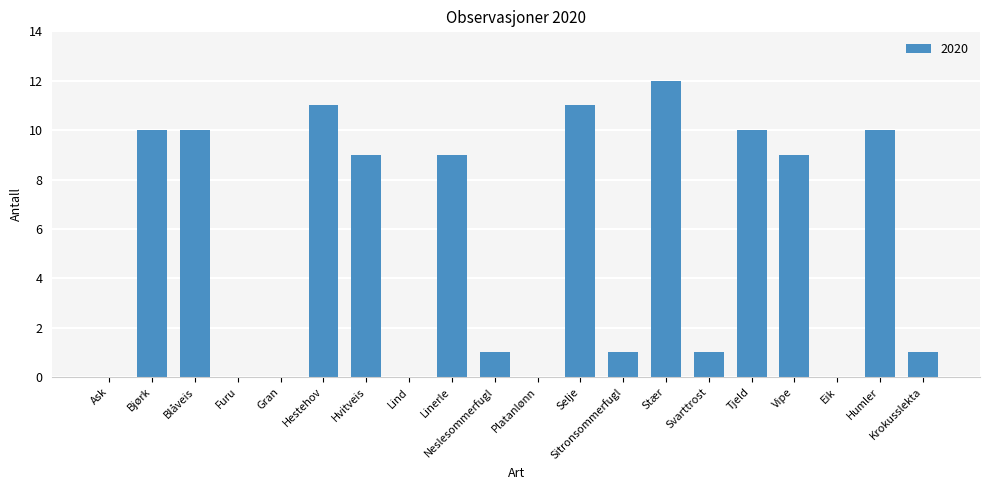

How many data points does each series have?

20